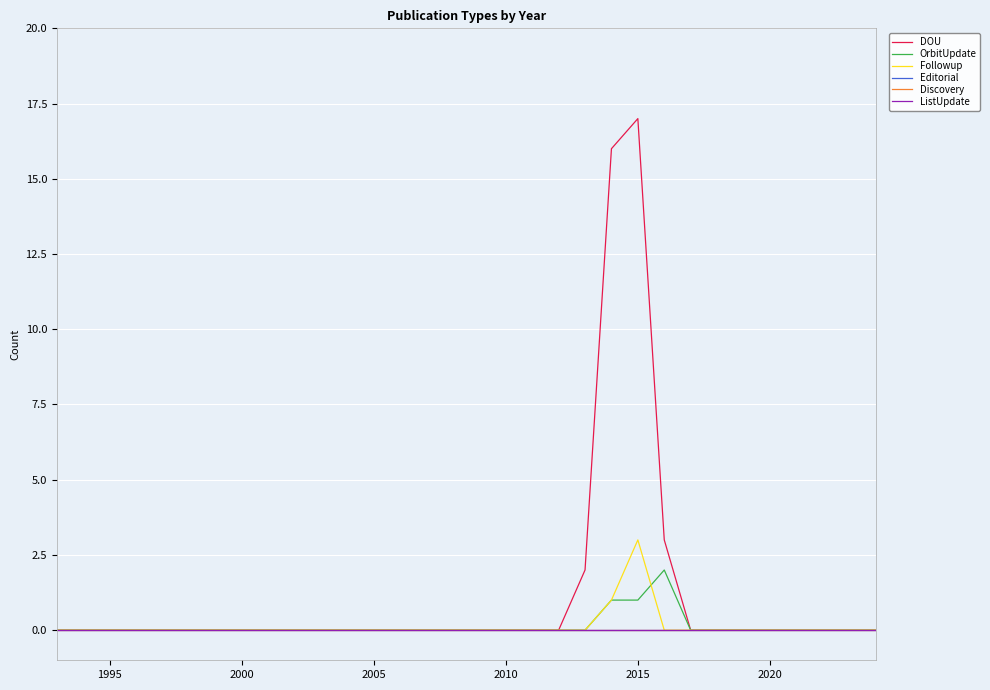

Which series has the widest spread of values?

DOU